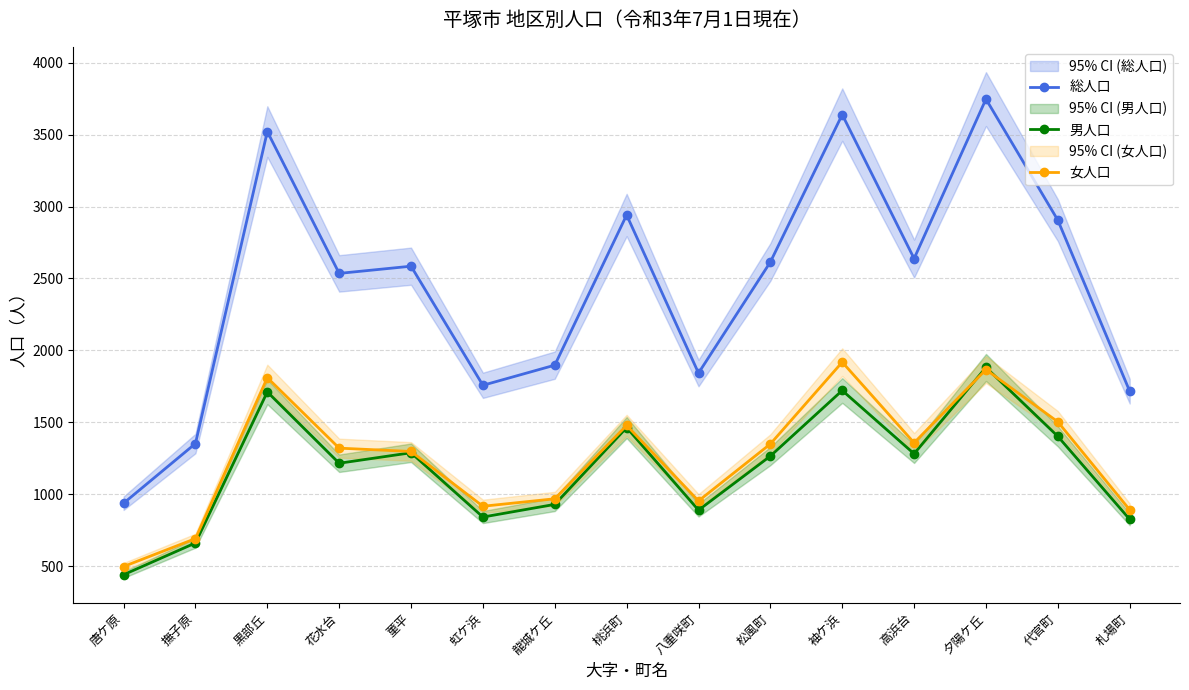

What is the difference between the highest and lowest values at 袖ケ浜?

1918